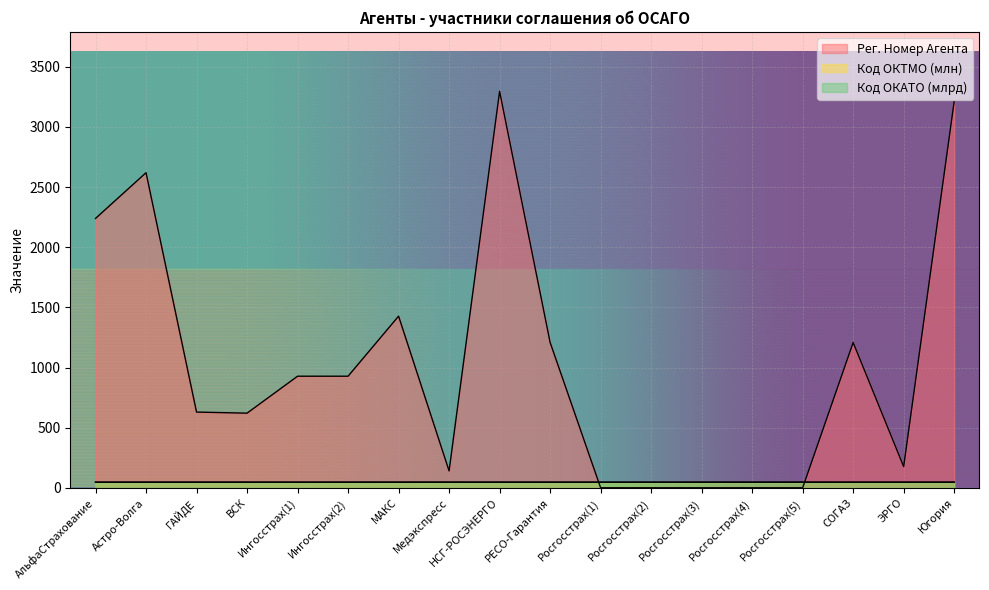

How many lines are shown in the chart?

3